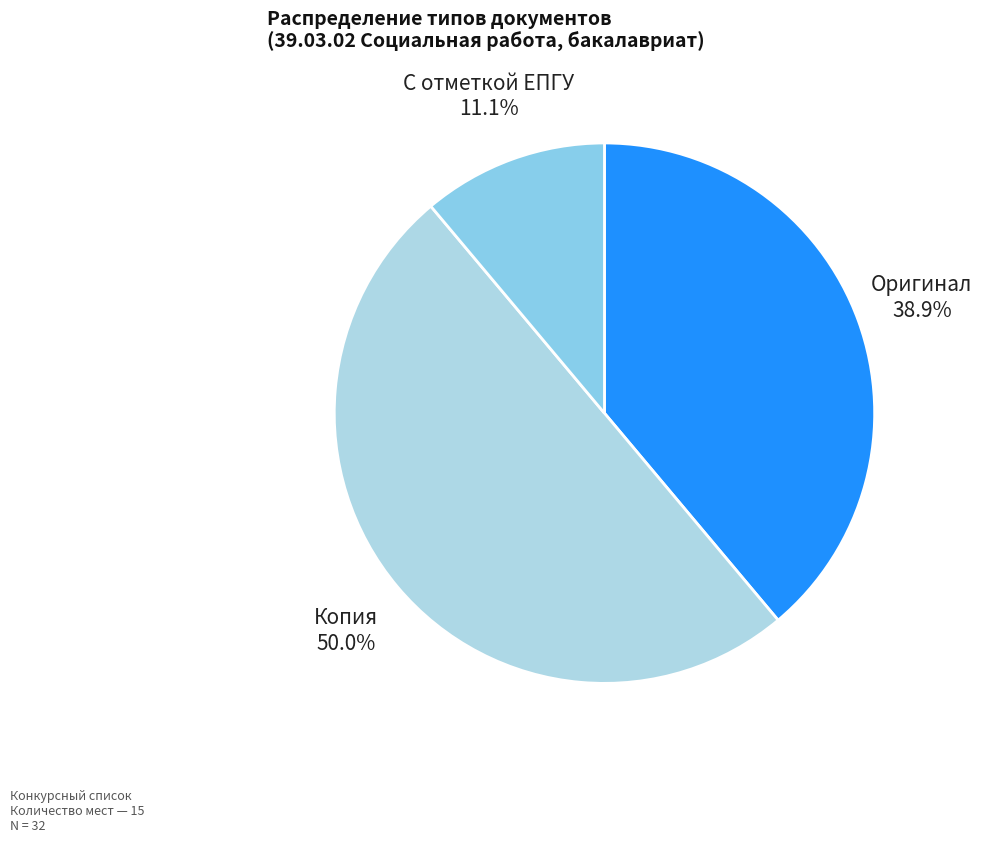

Does С отметкой ЕПГУ represent more than half of the total?

No